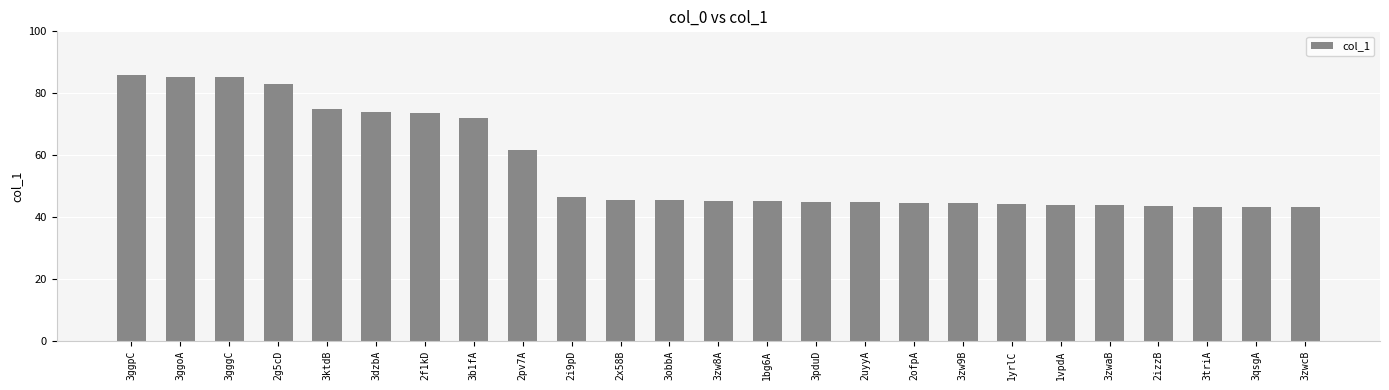

Does the chart contain any negative values?

No